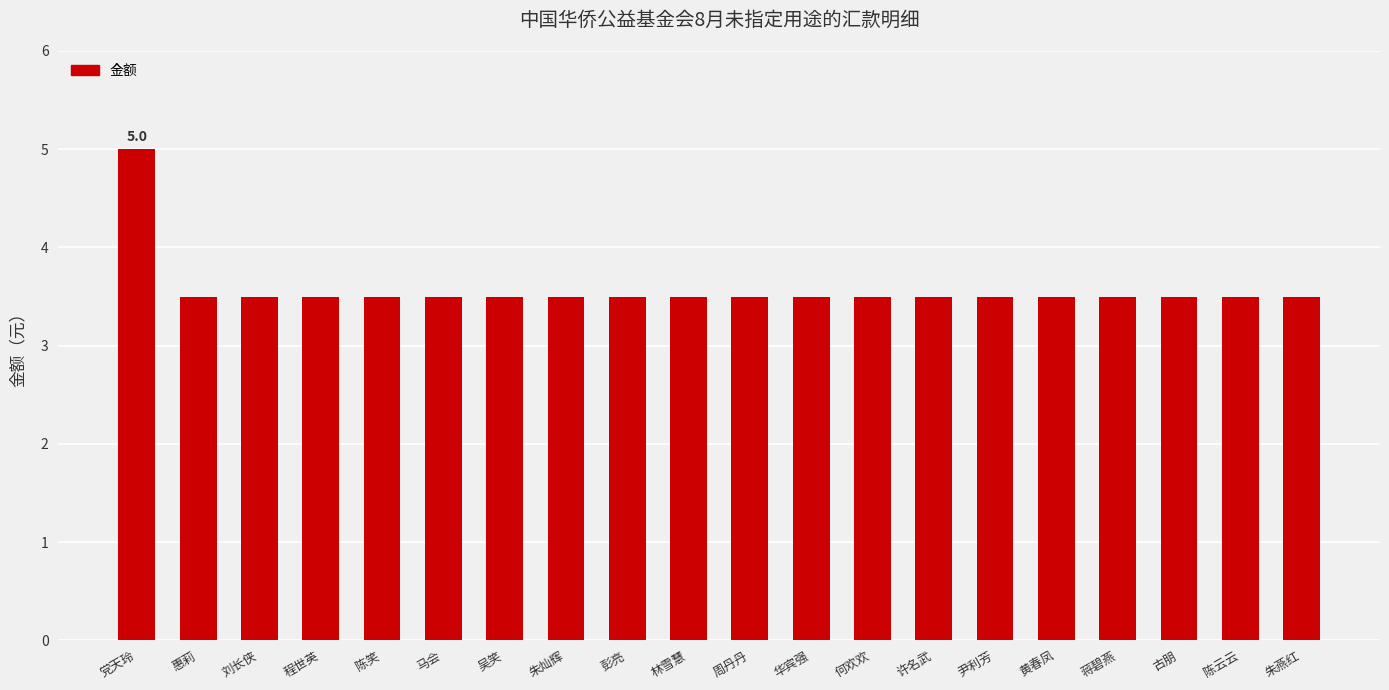

What is the maximum value shown in the chart?

5.0